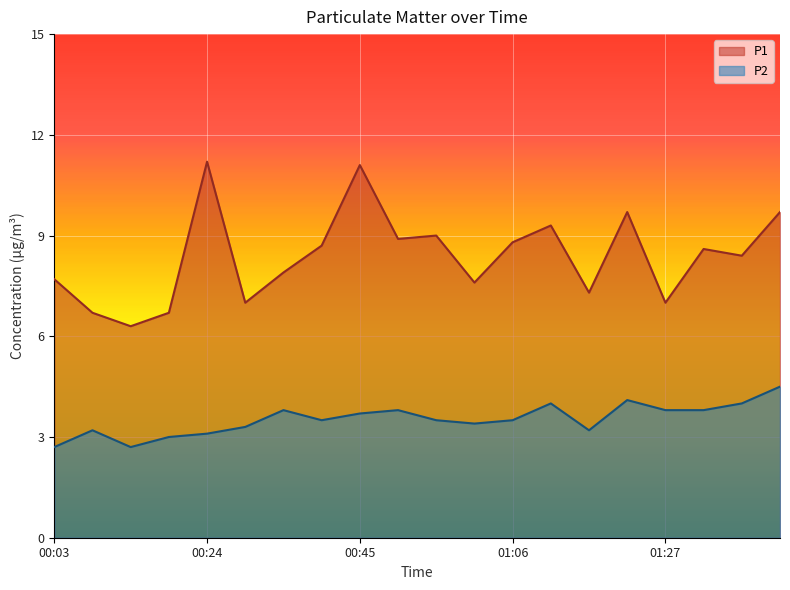

Rank the series at 01:01 from highest to lowest value.

P1, P2